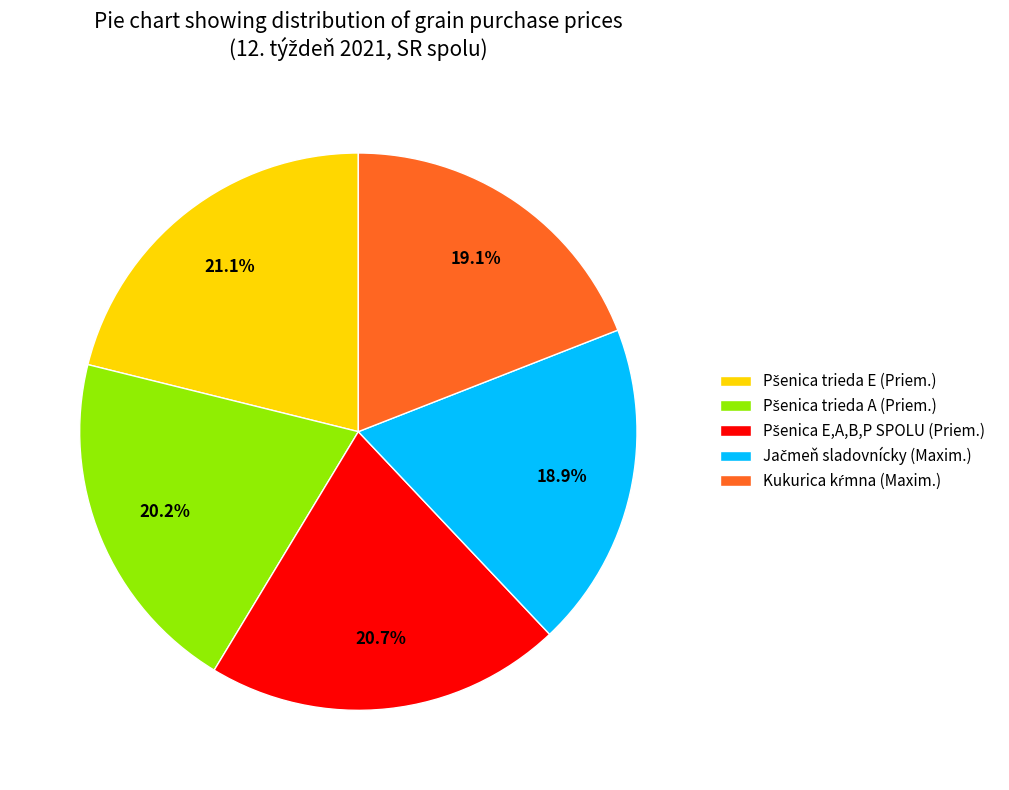

To the nearest percent, what is the difference between the largest and smallest slice percentages?

2%